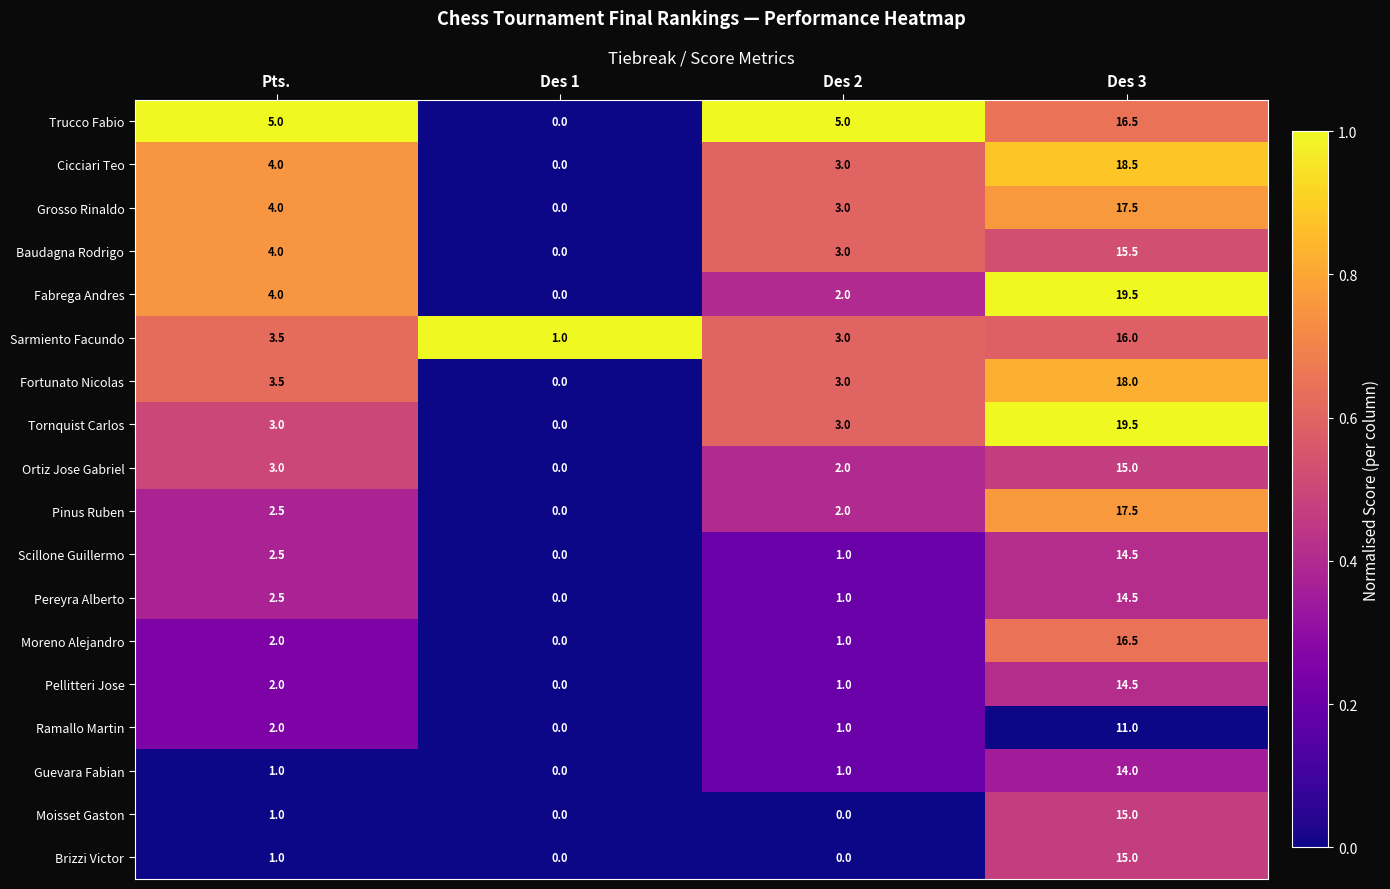

The value of Sarmiento Facundo at Pts. is 3.5. True or false?

True